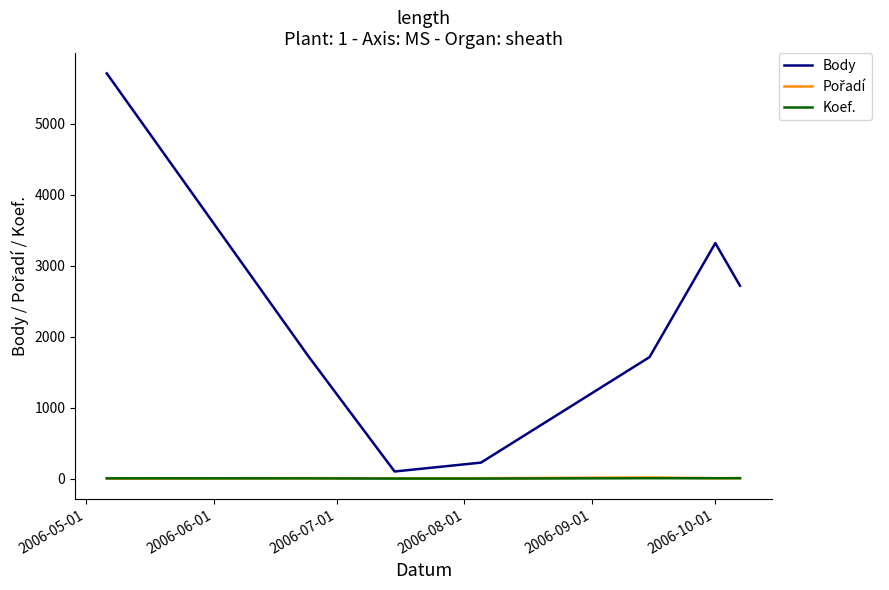

Which series has the largest range (max minus min)?

Body